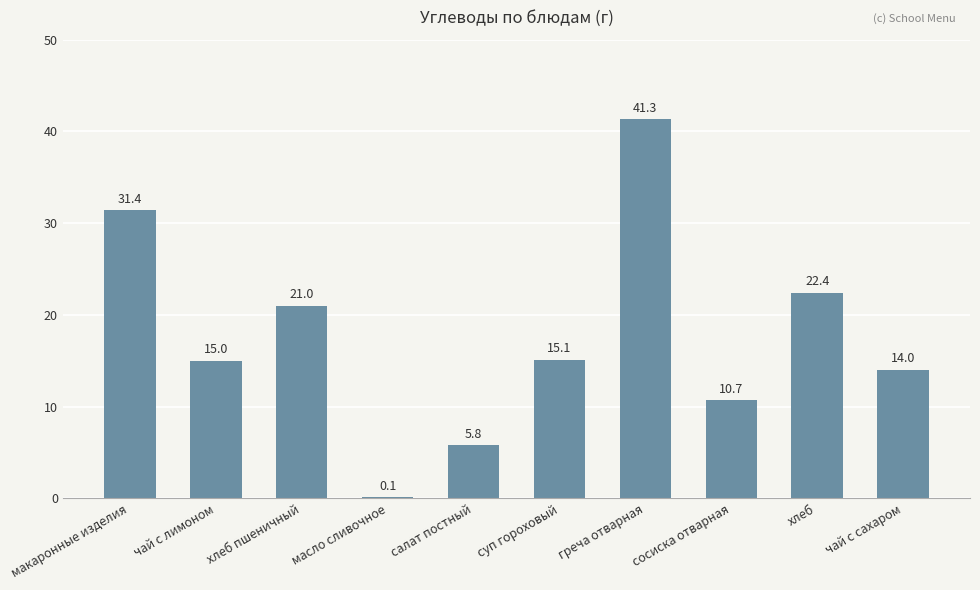

True or false: the data shows 21.0 at хлеб пшеничный.

True